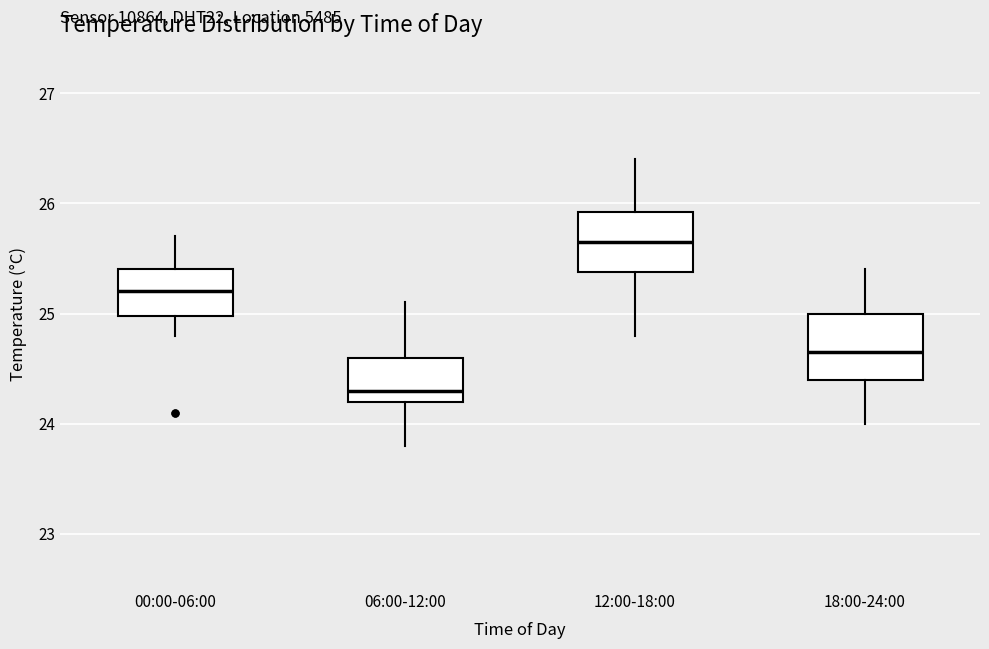

Which box has the lowest median line?

06:00-12:00